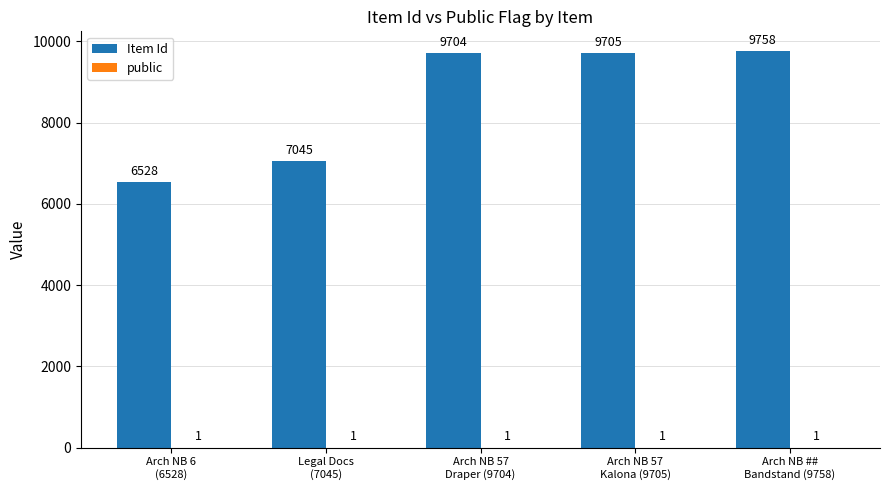

What is the highest value of the Item Id series?

9758